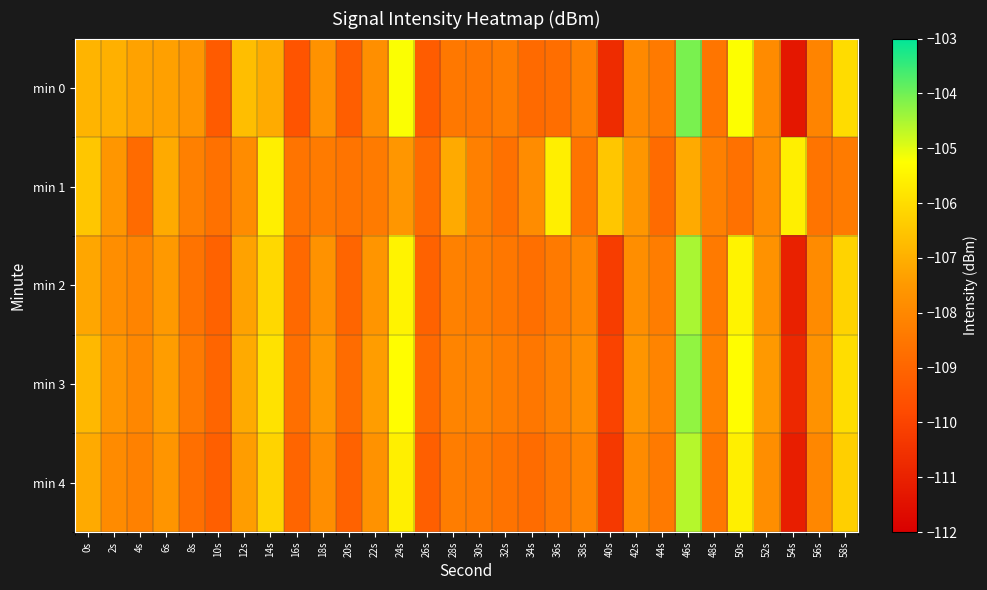

Rank the series by their maximum value, from lowest to highest.

min 1, min 4, min 2, min 3, min 0